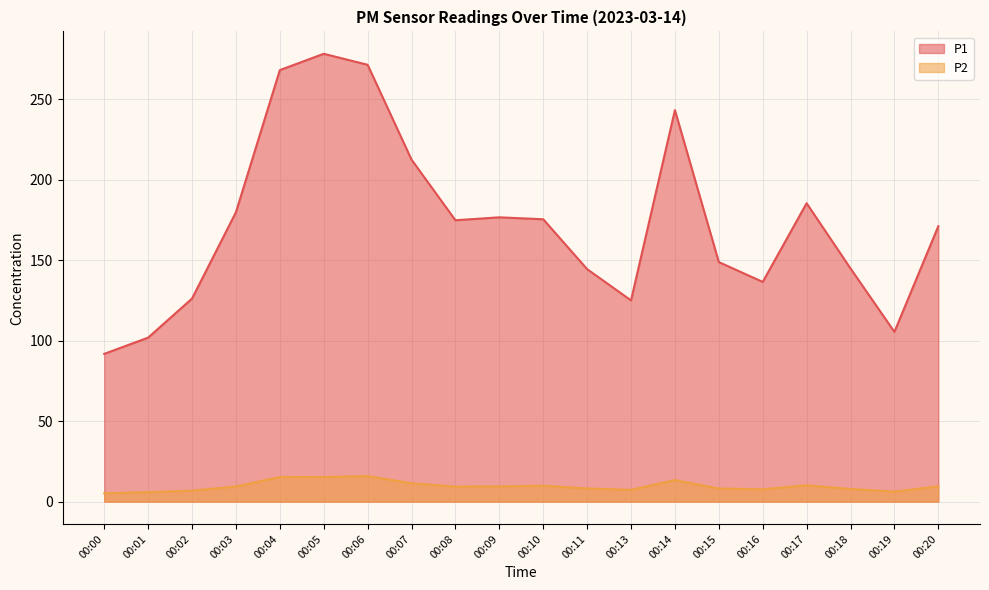

Read the P2 value at 00:08.

9.3